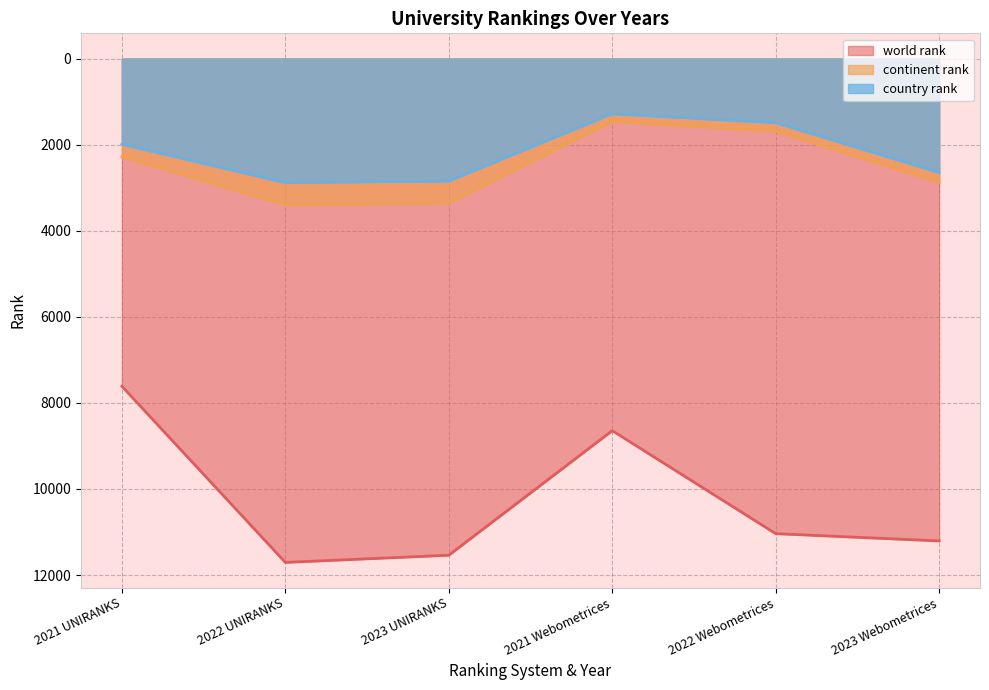

Is it true that world rank equals 11039 at 2022 Webometrices?

True